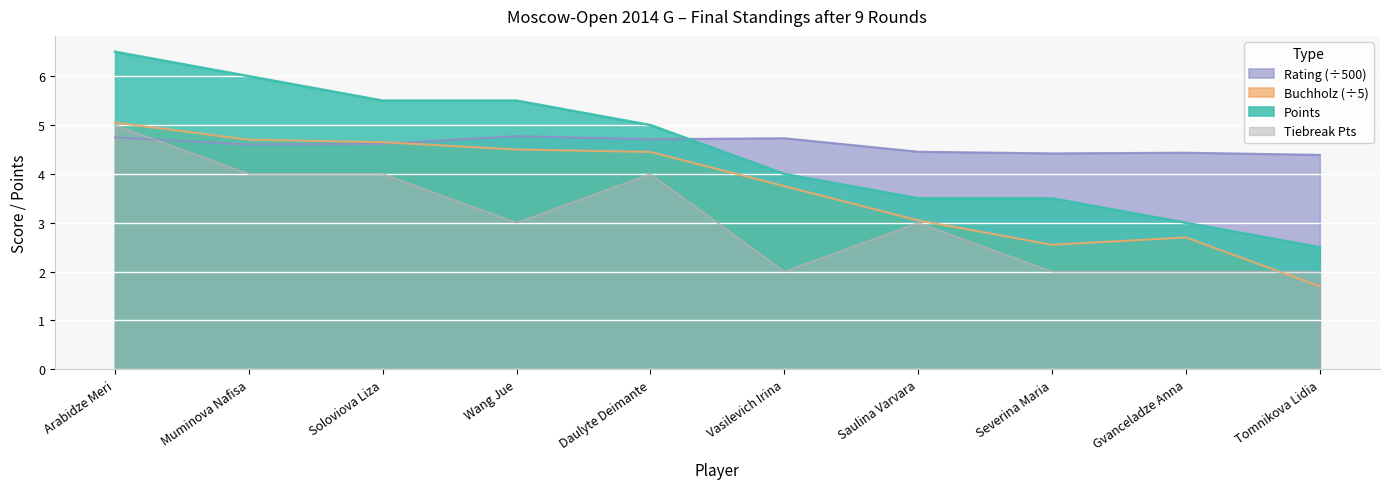

Read the Additional value at Daulyte Deimante.

4.0